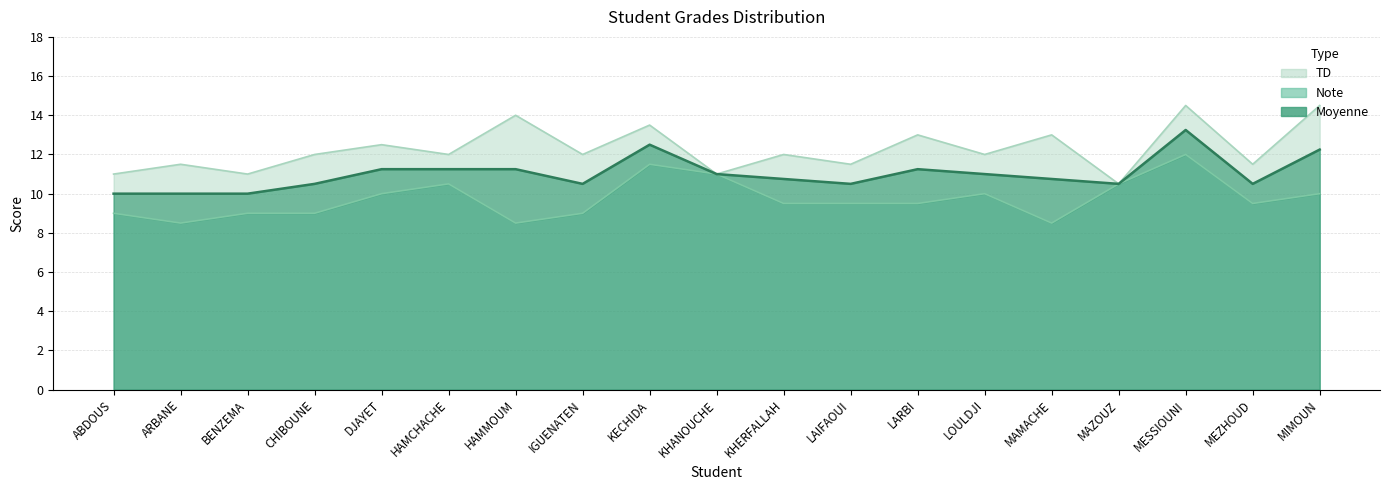

True or false: TD and Note cross at least once.

False